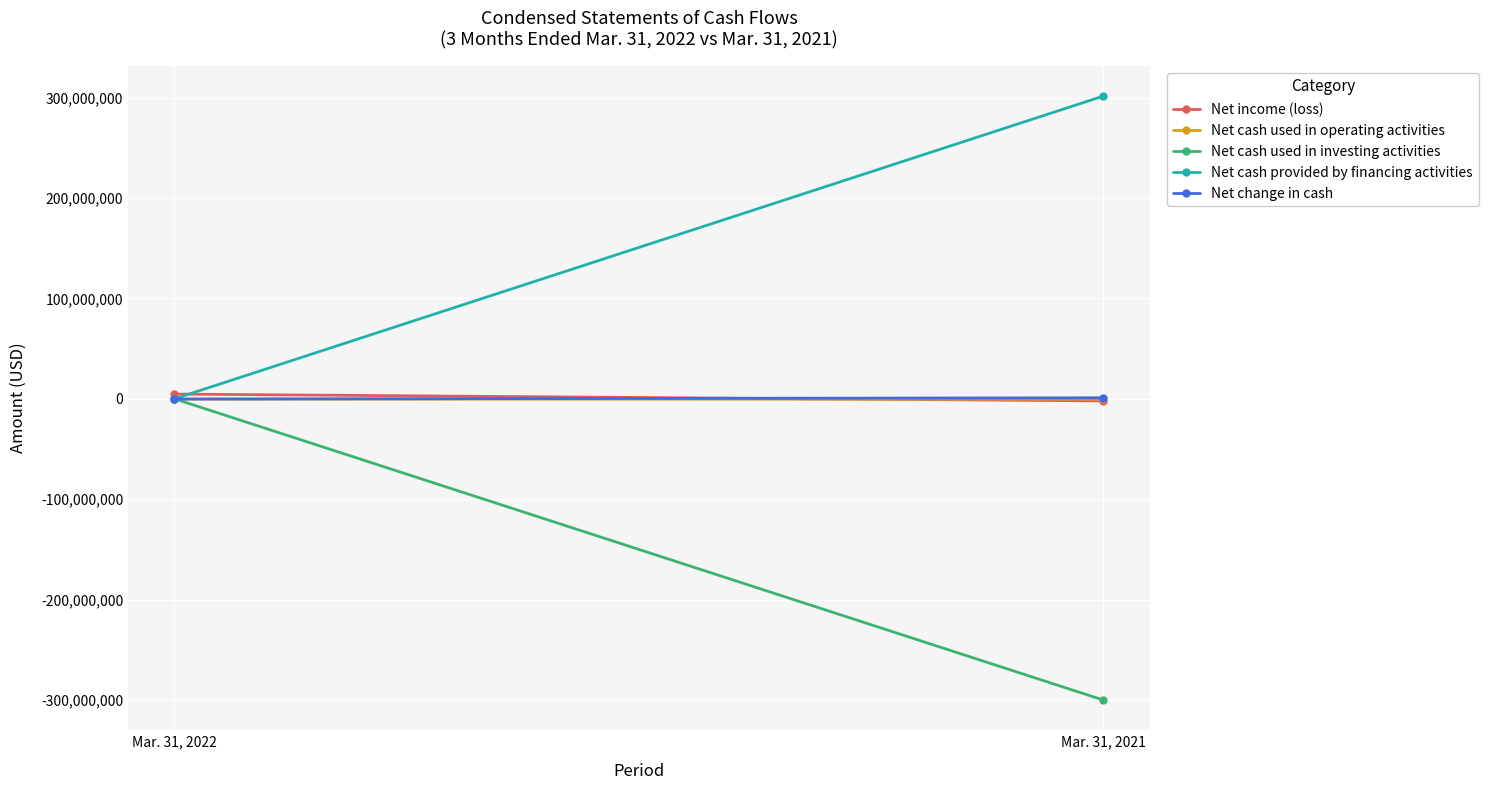

What is the total value across all series at Mar. 31, 2022?

4204244